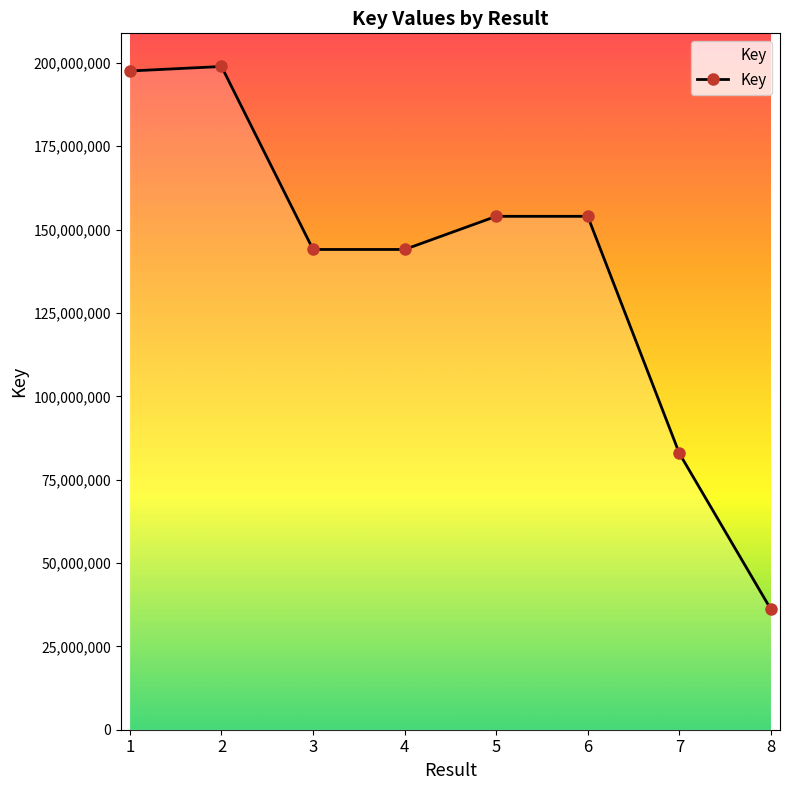

How many points are lower than both their immediate neighbors (excluding endpoints)?

1